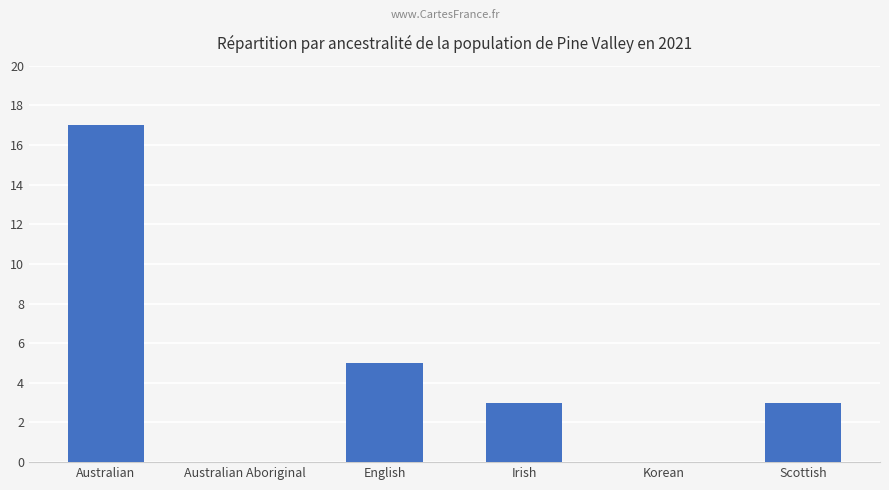

Is it true that the value at Scottish is 3?

True